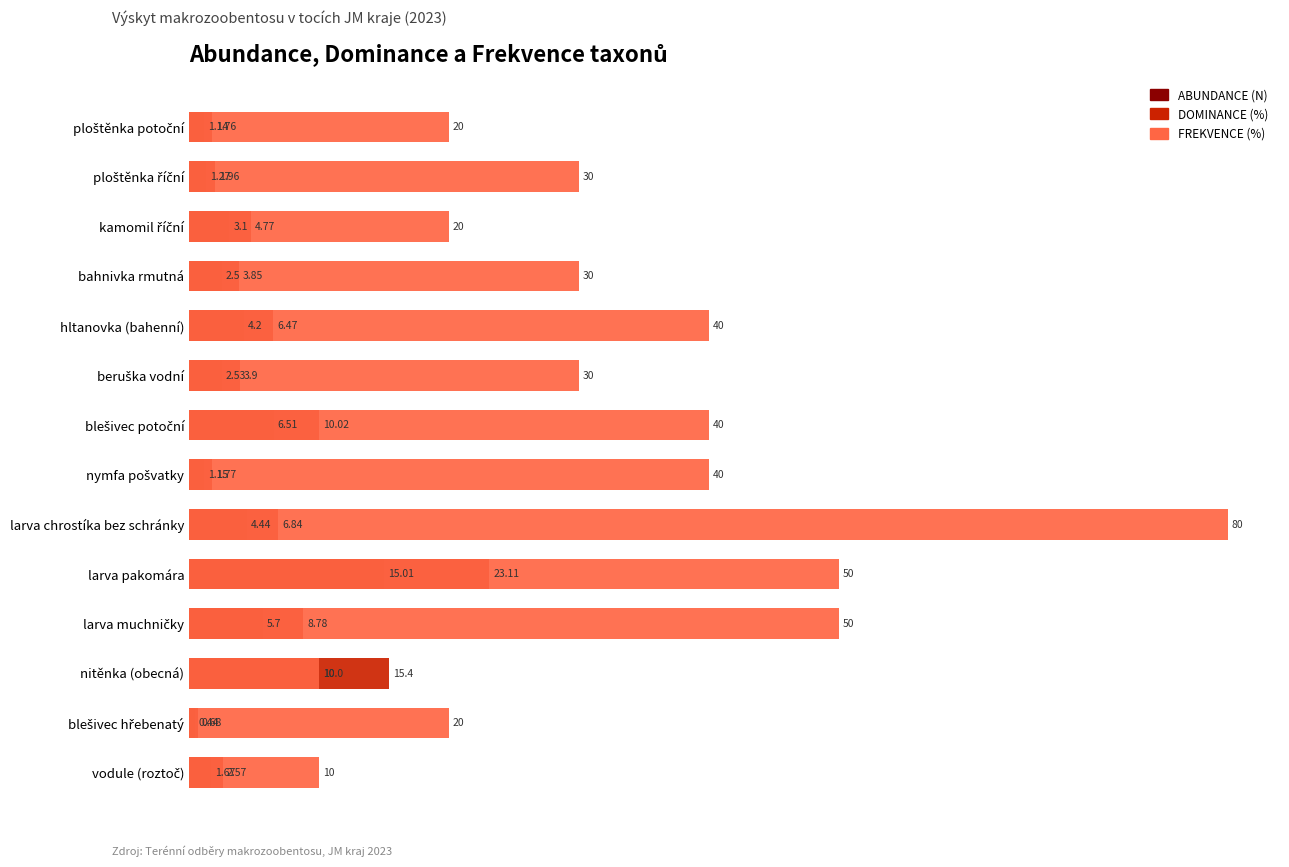

What is the sum of all abundance (n) values?

59.7